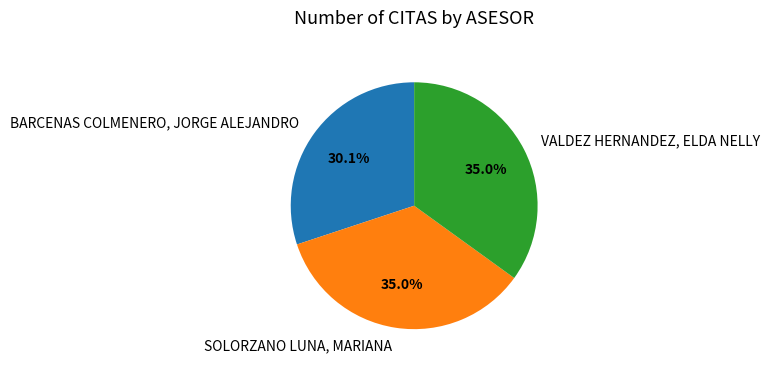

The BARCENAS COLMENERO, JORGE ALEJANDRO slice represents 30% of the pie. True or false?

True